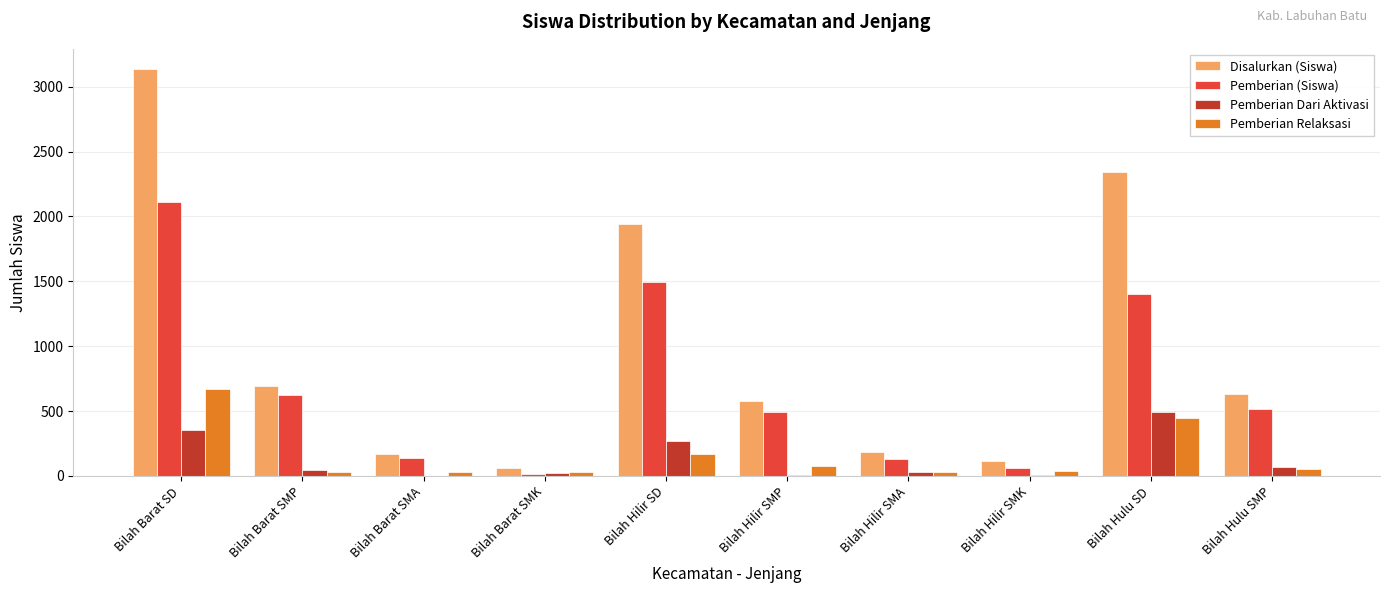

Between Bilah Barat SMA and Bilah Hulu SD, which series saw the biggest shift?

Disalurkan (Siswa)